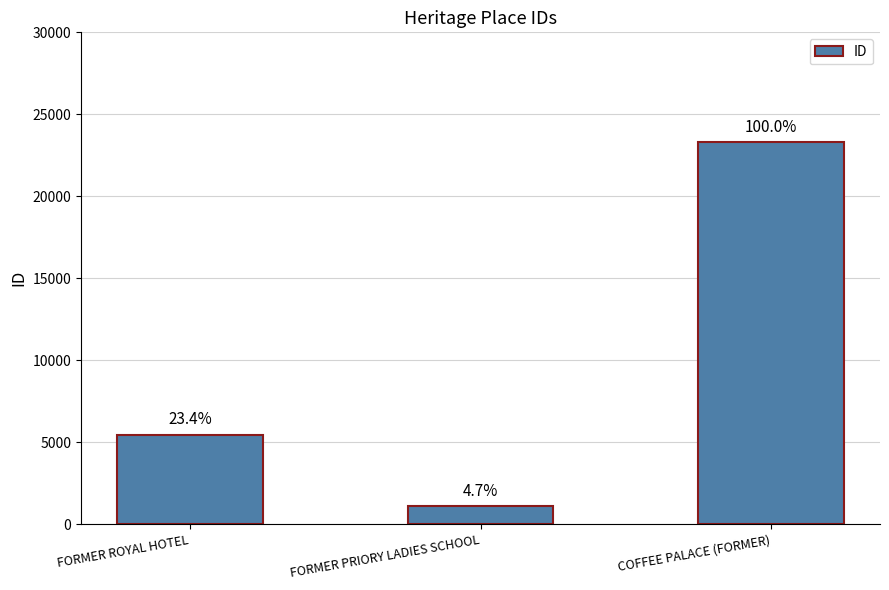

Rank the categories by value from lowest to highest.

FORMER PRIORY LADIES SCHOOL, FORMER ROYAL HOTEL, COFFEE PALACE (FORMER)